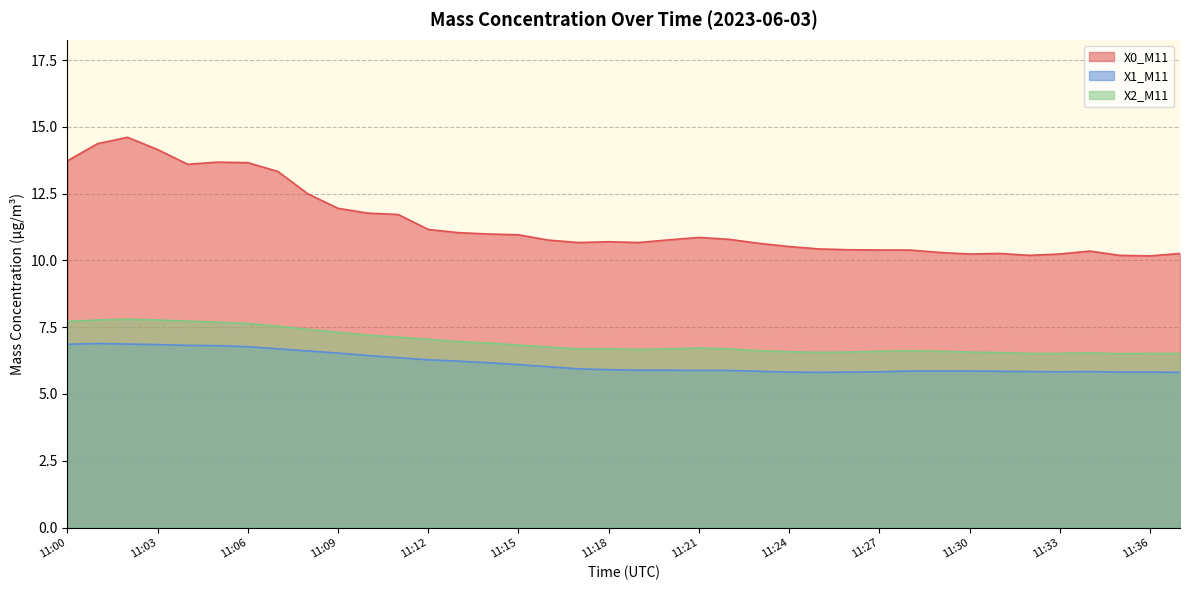

True or false: X2_M11 and X1_M11 cross at least once.

False